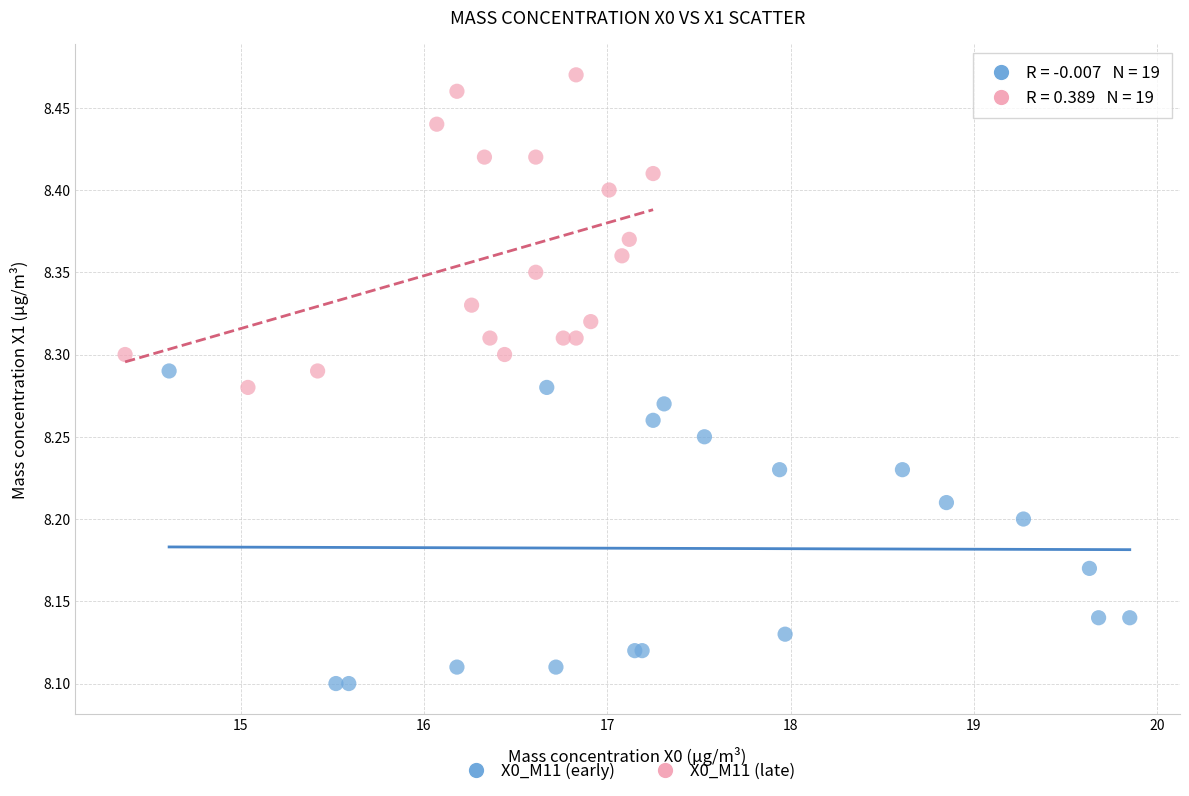

Which series reaches the minimum Y coordinate?

X0_M11 (early)